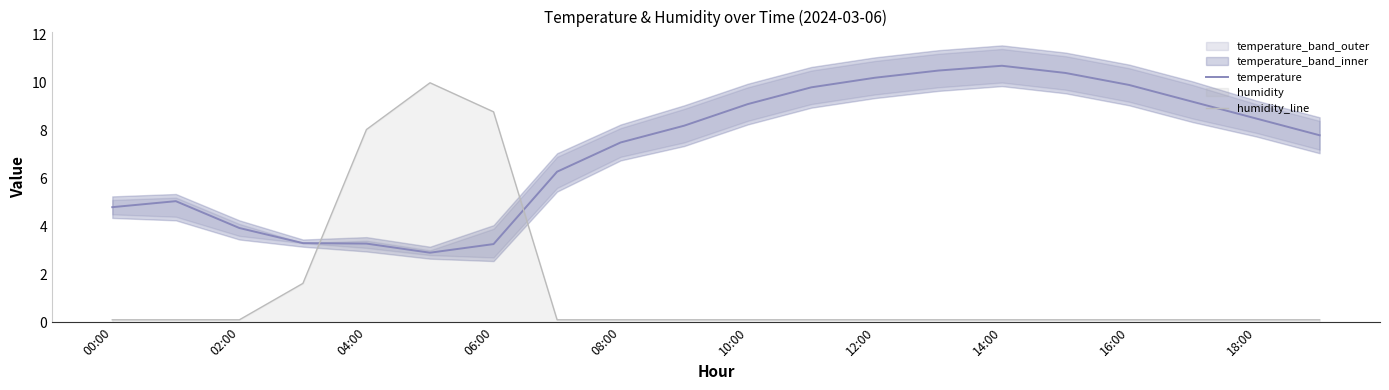

Is the value of humidity_line at 12:00 greater than the value of temperature at 00:00?

No